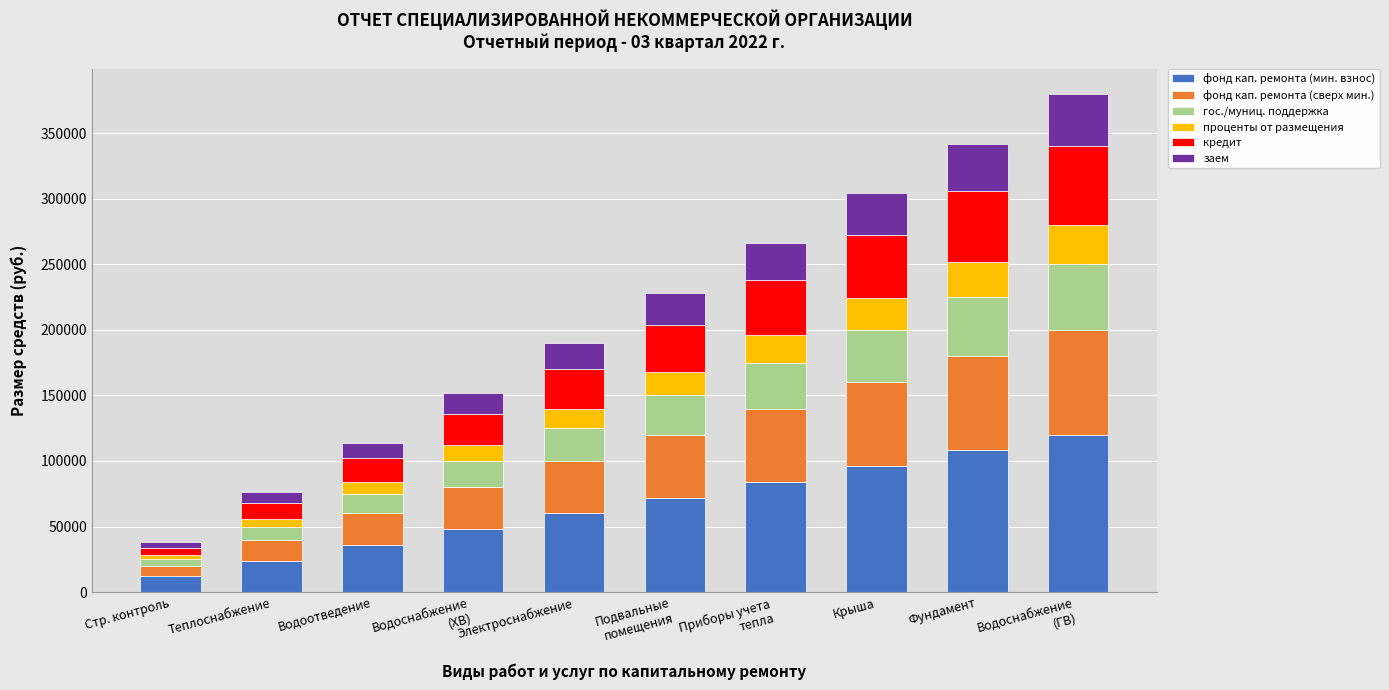

What are all the series names shown in the legend?

фонд кап. ремонта (мин. взнос), фонд кап. ремонта (сверх мин.), гос./муниц. поддержка, проценты от размещения, кредит, заем